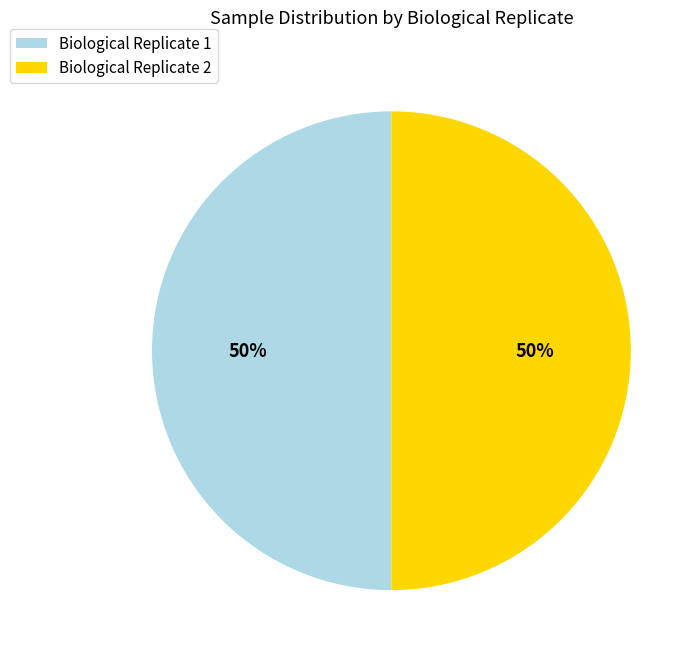

To the nearest percent, what is the average slice percentage?

50%